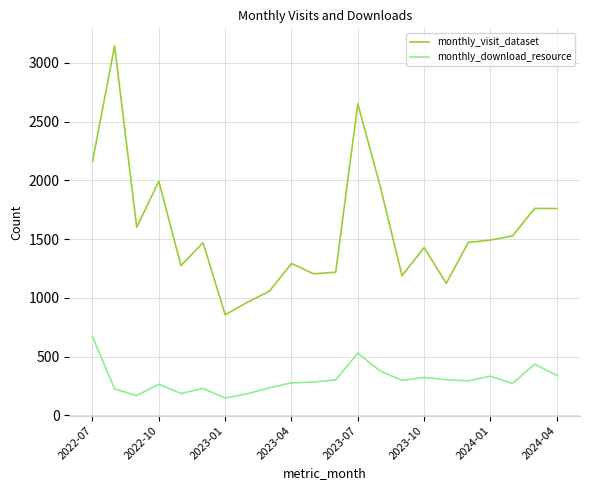

What is the maximum value for monthly_visit_dataset?

3143